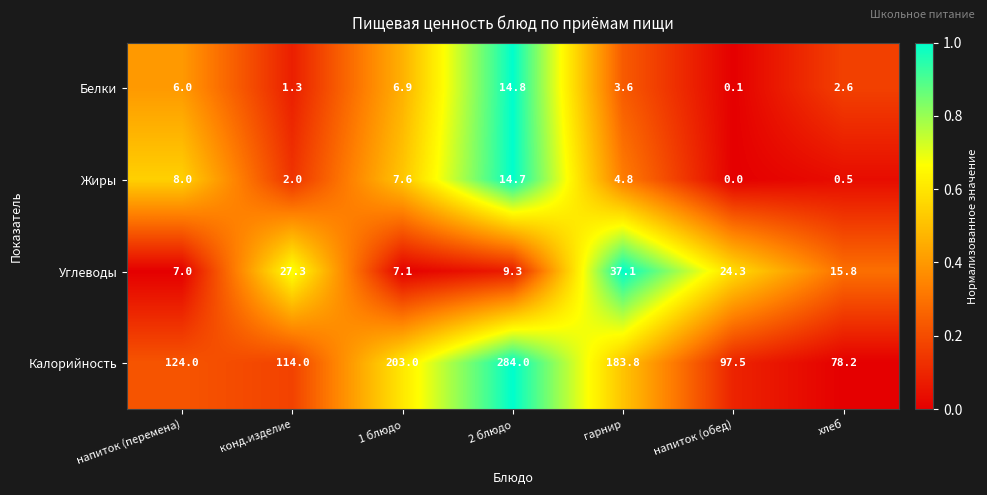

How many categories are shown in the chart?

7